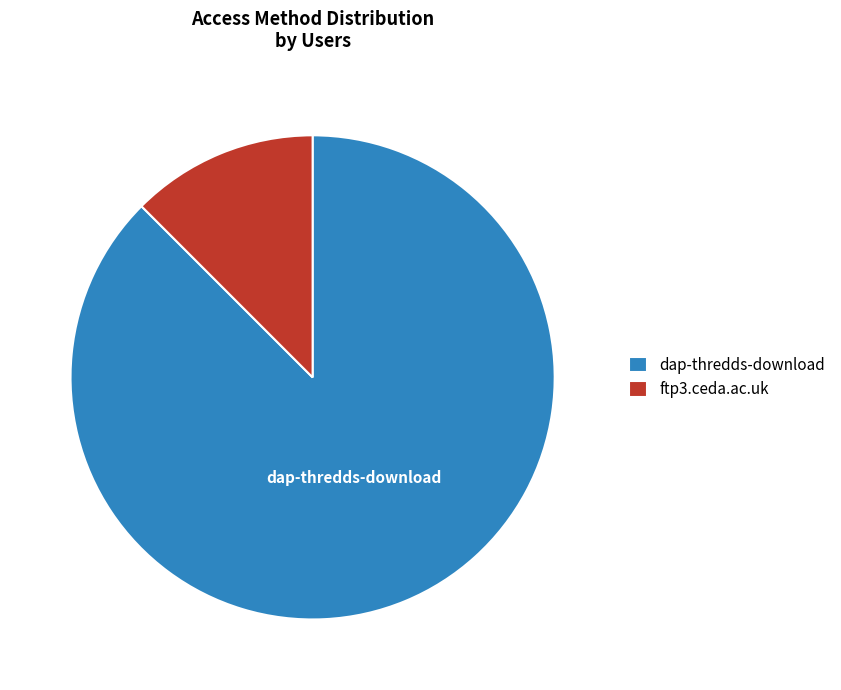

Which slice is the largest?

dap-thredds-download